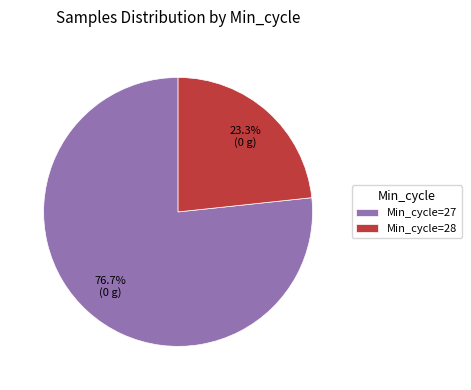

Does any single category account for the majority?

Yes